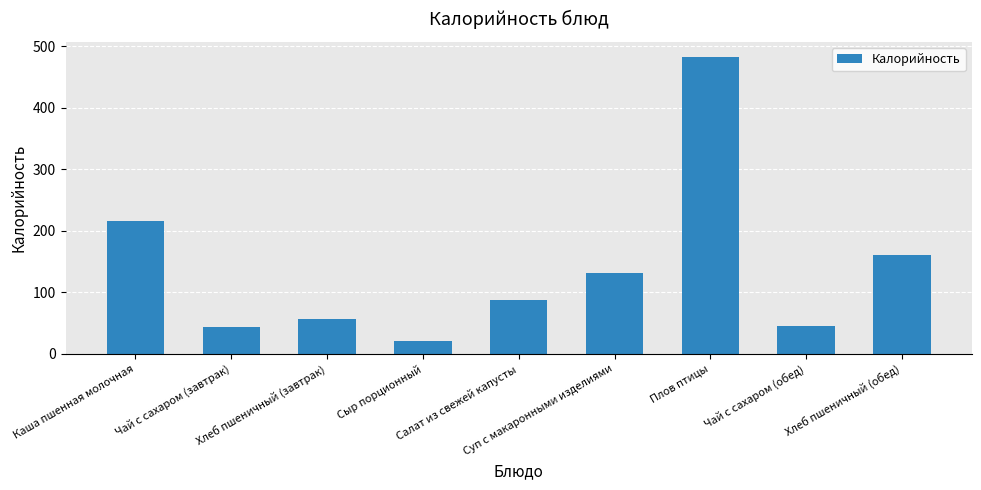

Does the chart contain any negative values?

No